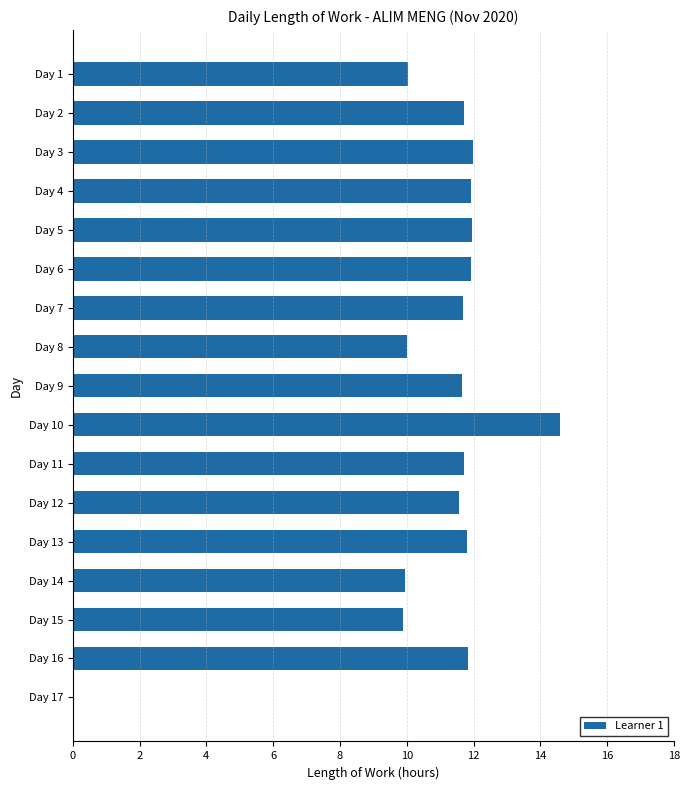

What is the ratio of the value at Day 12 to the value at Day 3?

1.0